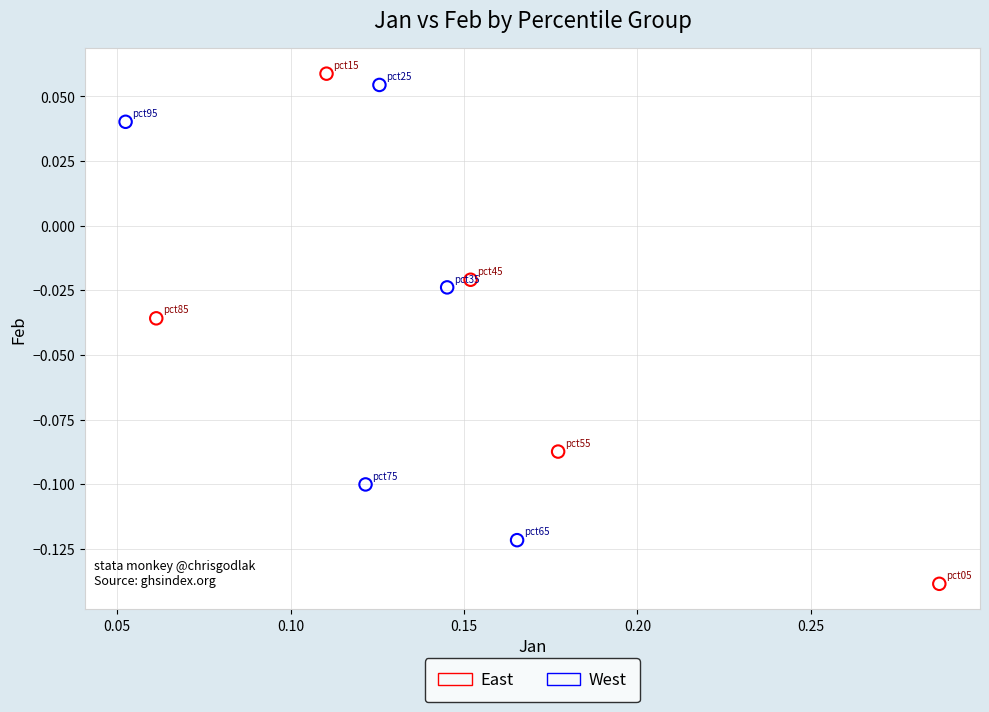

Which series contains the lowest Y value?

East